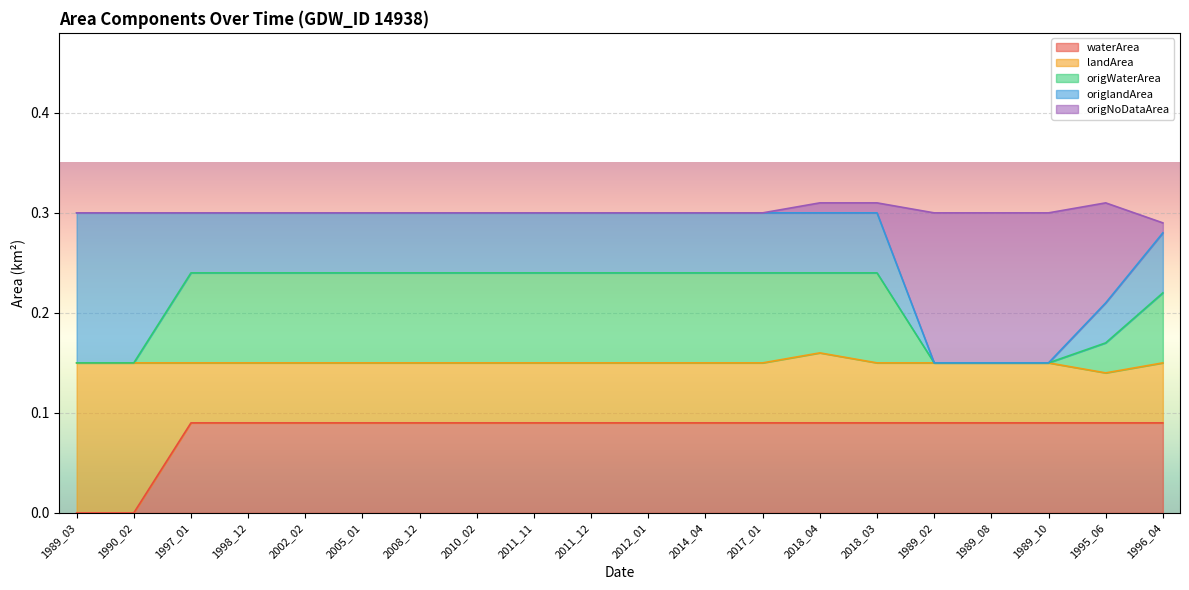

Is it true that waterArea equals 0.1 at 1989_10?

False